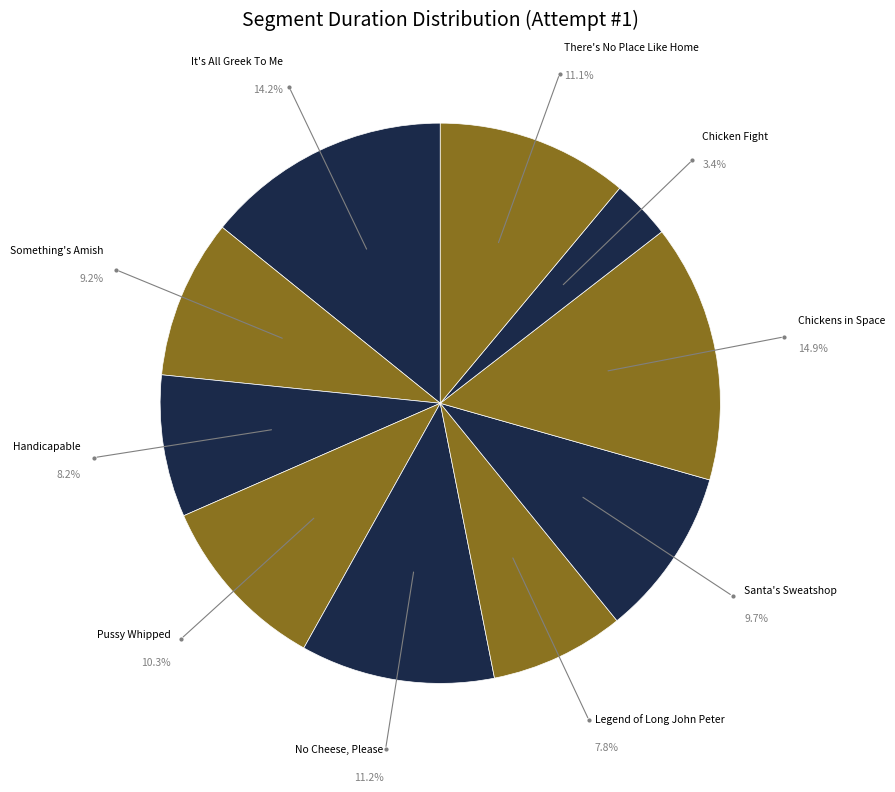

What percentage is the Handicapable slice, to the nearest percent?

8%